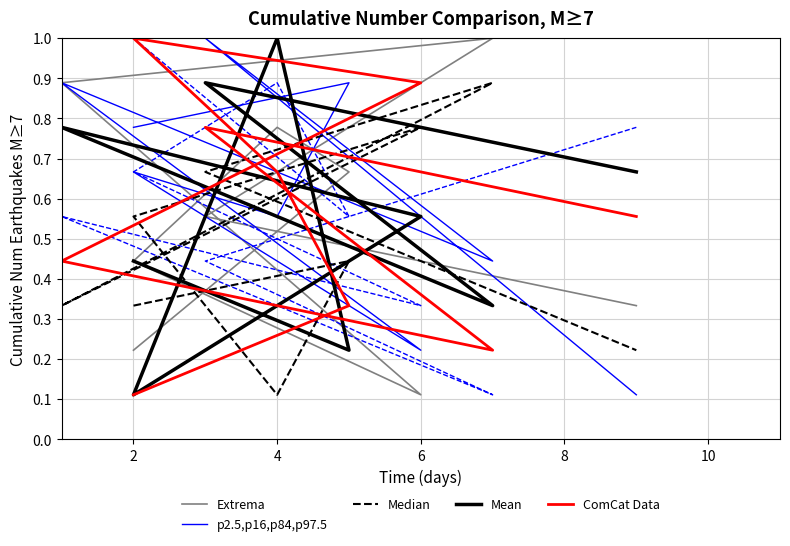

At how many categories does at least one series exceed 0?

9